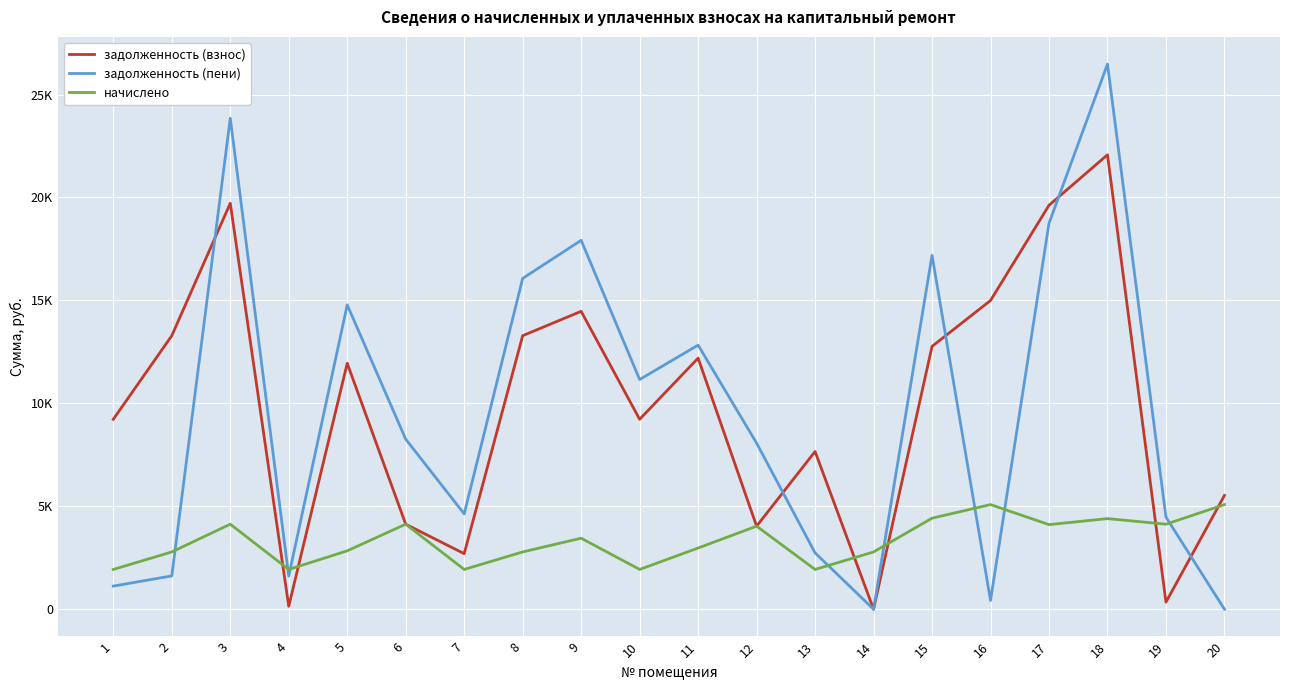

Reading left to right, what are all the values shown in this chart?

задолженность (взнос): 1=9225.5	2=13285.9	3=19717.8	4=143.5	5=11945.8	6=4130.0	7=2699.2	8=13285.9	9=14469.4	10=9225.5	11=12195.5	12=4034.8	13=7661.5	14=0.0	15=12767.3	16=14994.9	17=19620.4	18=22073.2	19=344.2	20=5526.5
задолженность (пени): 1=1123.8	2=1618.7	3=23847.8	4=1610.3	5=14783.1	6=8260.1	7=4631.5	8=16068.7	9=17919.0	10=11157.8	11=12828.9	12=8069.5	13=2737.5	14=0.1	15=17189.9	16=423.6	17=18744.9	18=26475.4	19=4474.2	20=0.4
начислено: 1=1932.4	2=2782.8	3=4130.0	4=1932.4	5=2837.3	6=4130.0	7=1932.4	8=2782.8	9=3449.6	10=1932.4	11=2973.4	12=4034.8	13=1932.4	14=2782.8	15=4422.6	16=5082.6	17=4109.6	18=4402.2	19=4130.0	20=5082.6